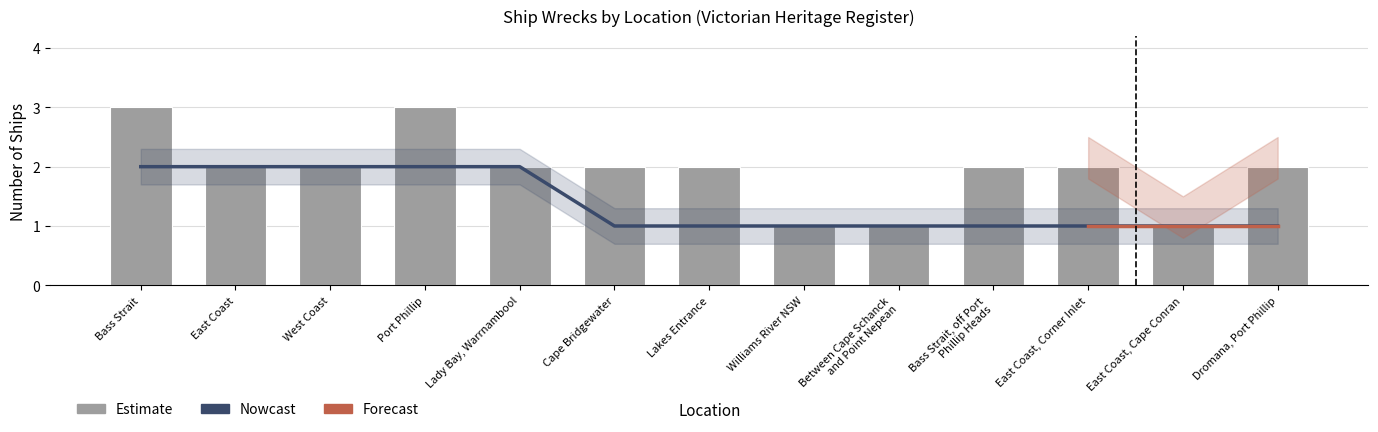

What is the value of the Estimate bar at the 10th from the left?

2